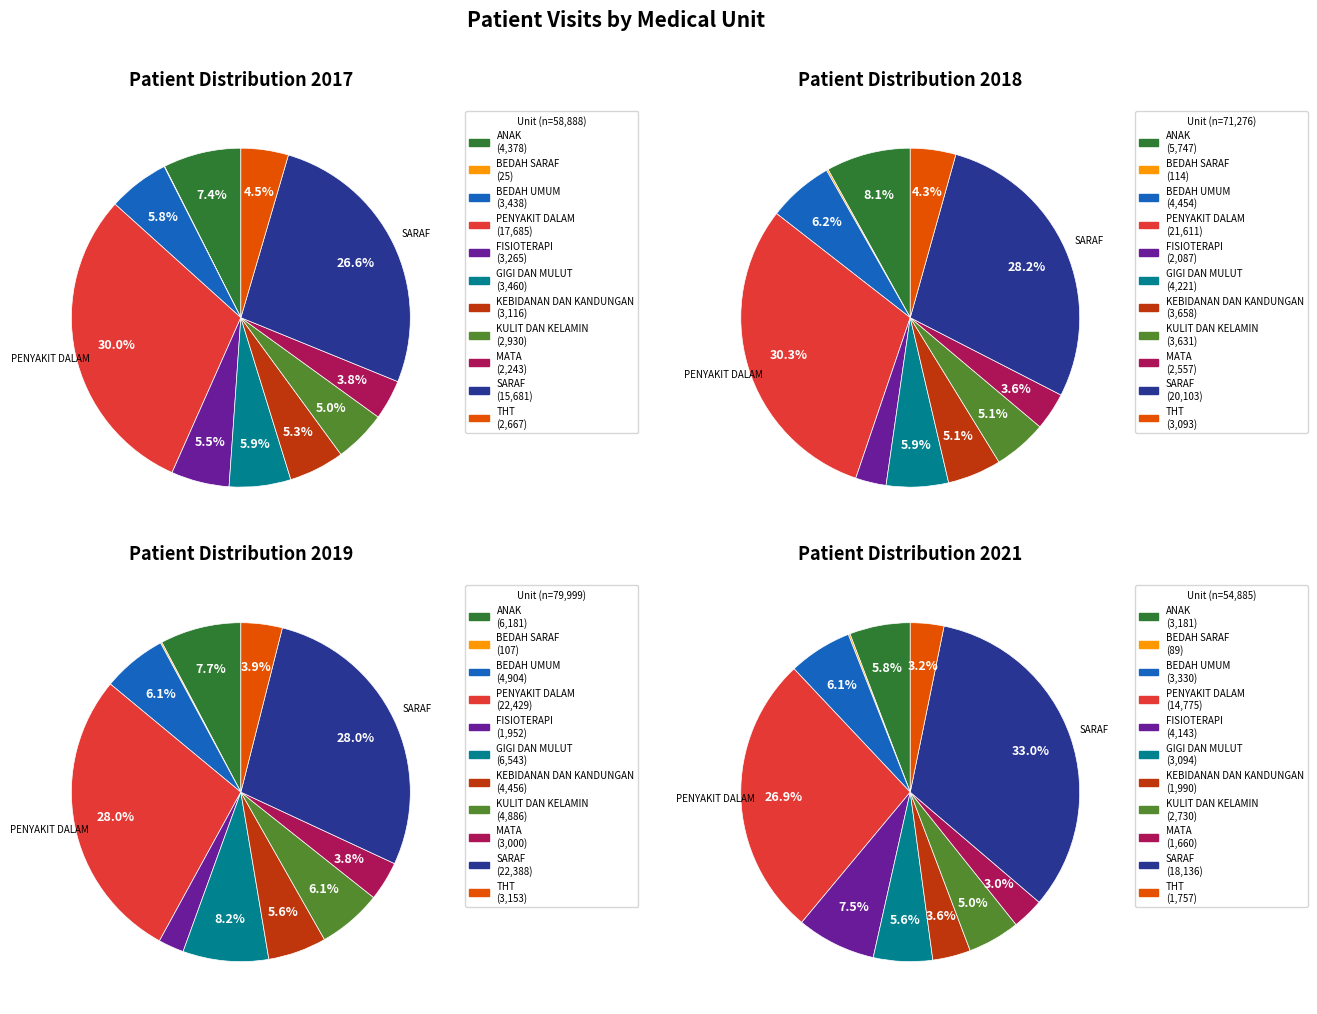

The SARAF slice represents 33% of the pie. True or false?

True